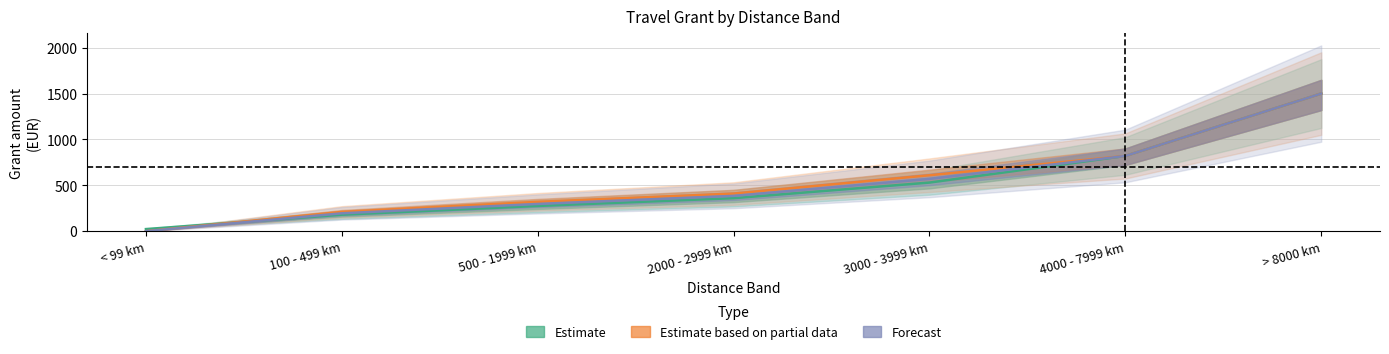

At which label is Estimate closest to 761?

4000 - 7999 km